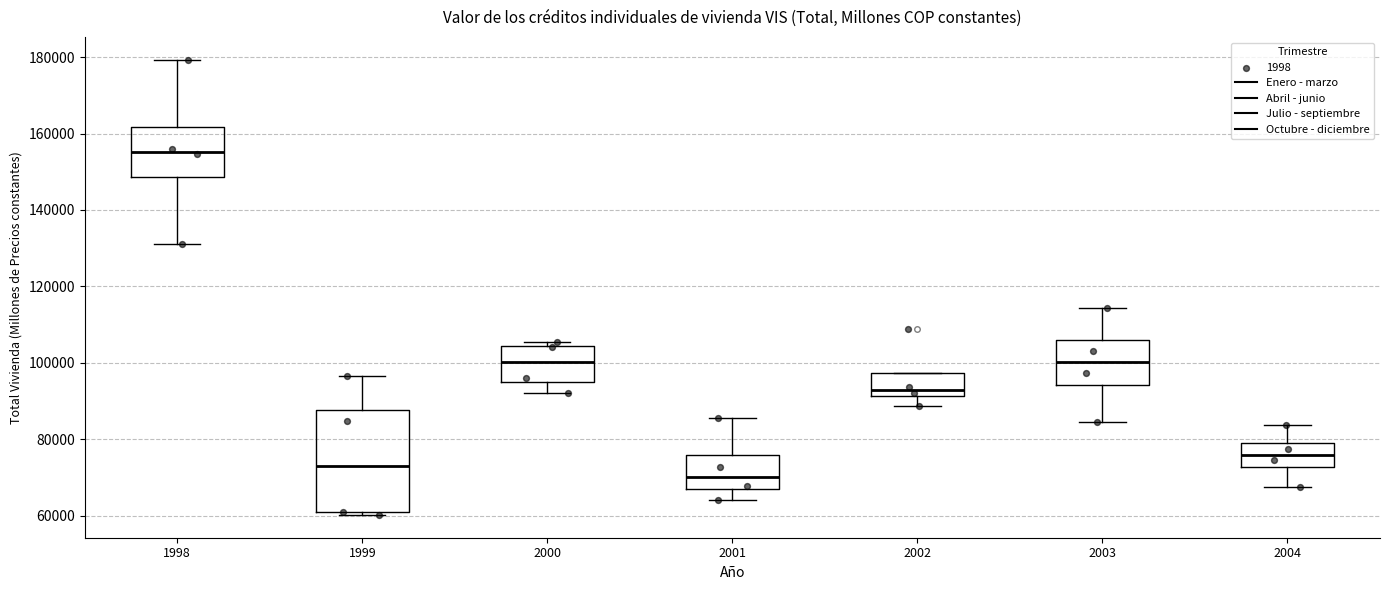

Where does the lower whisker of the box at x = 1998 end on the y-axis? The values are not printed on the chart, so give them approximately, as read against the axis.

132000